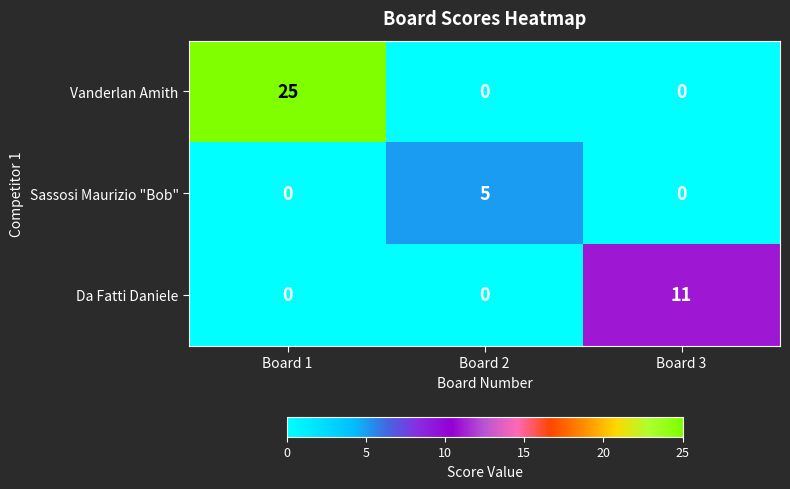

Which series has the widest spread of values?

Vanderlan Amith